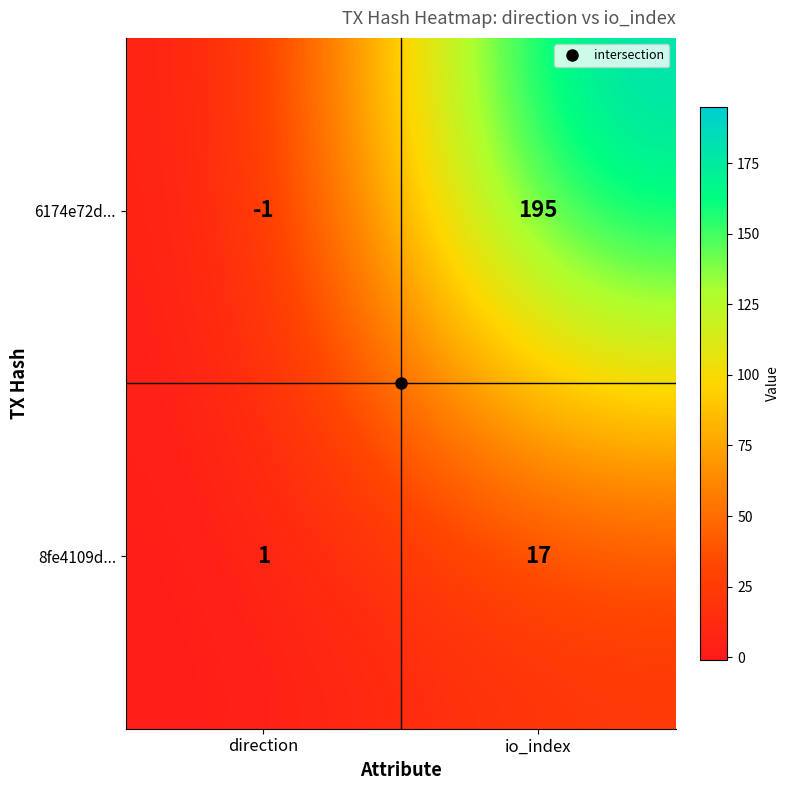

What is the smallest value displayed?

-1